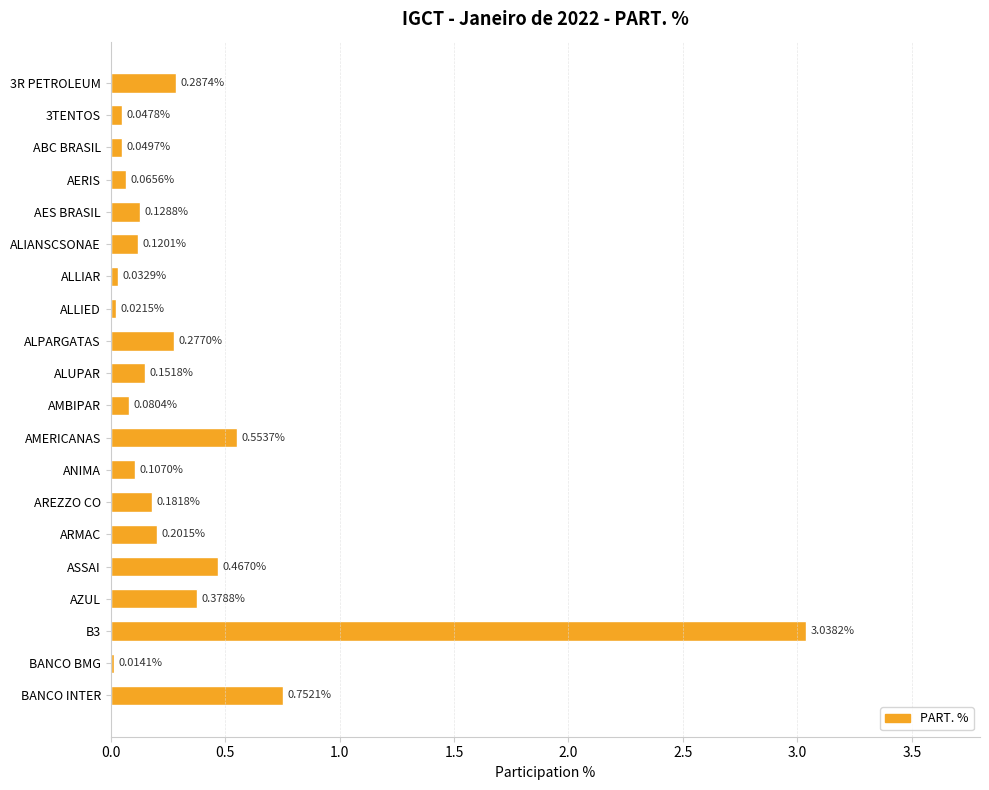

How many bars are there in total?

20